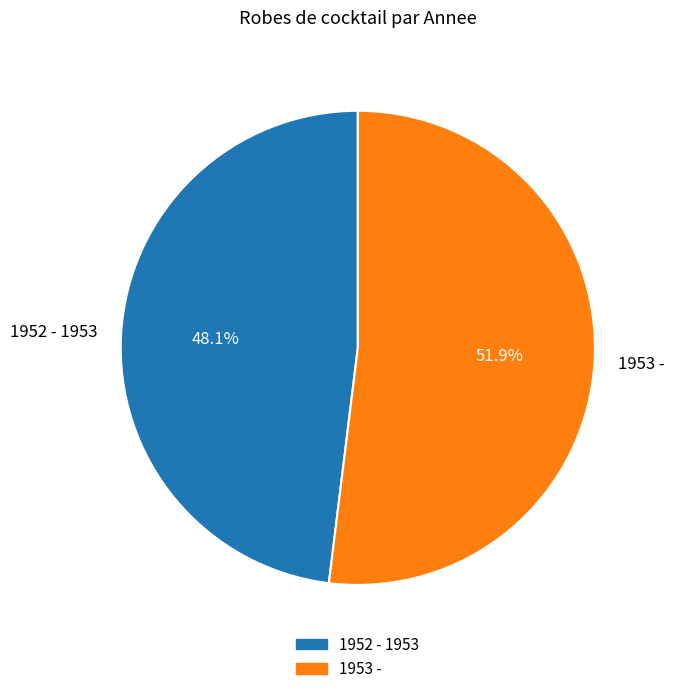

Is there a majority slice in this chart?

Yes